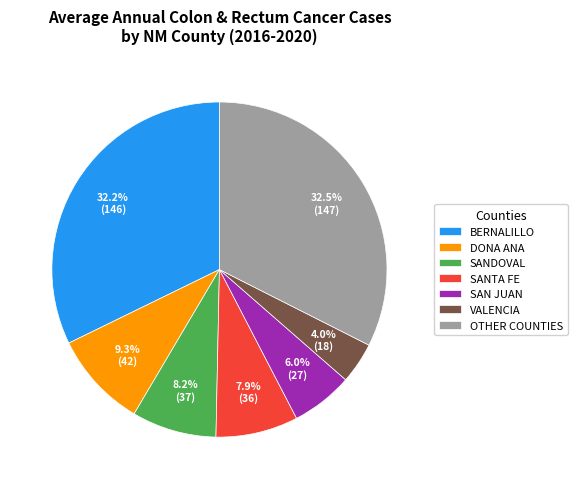

Does DONA ANA account for over 50% of the chart?

No